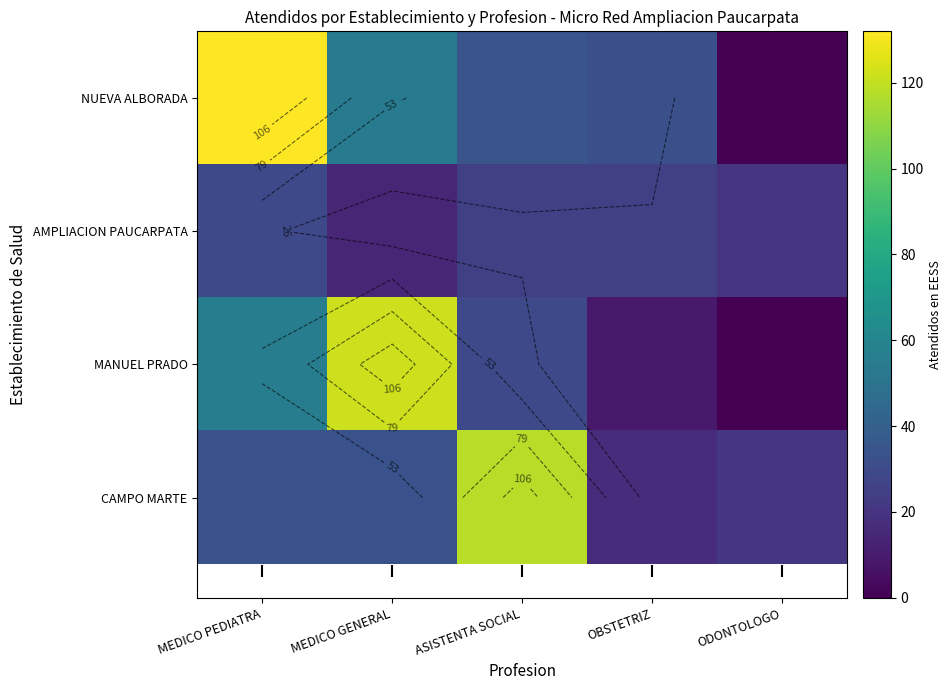

What is the spread (max minus min) of values at MEDICO GENERAL?

108